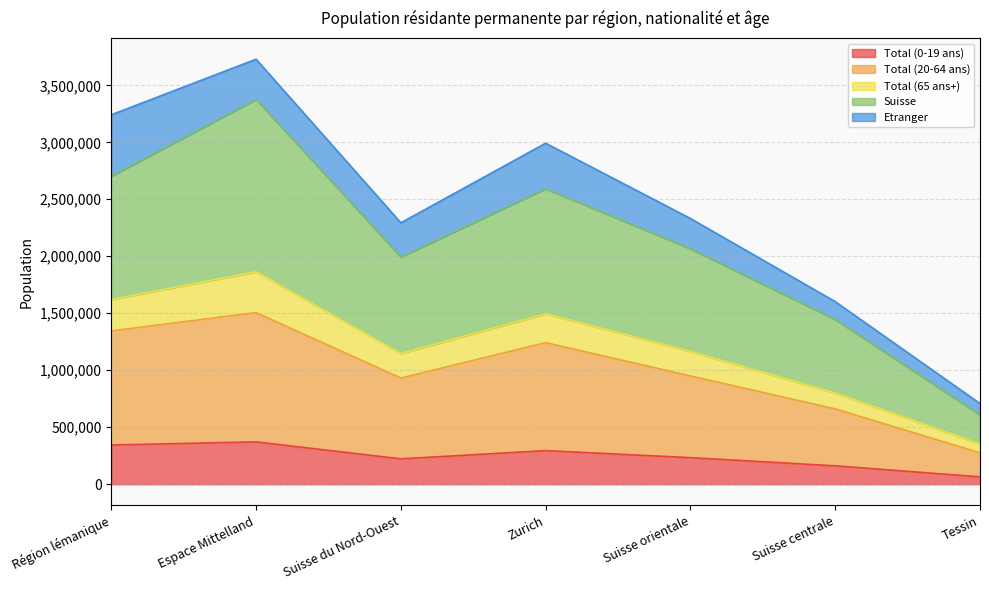

The value of Total (0-19 ans) at Suisse orientale is 149415. True or false?

False